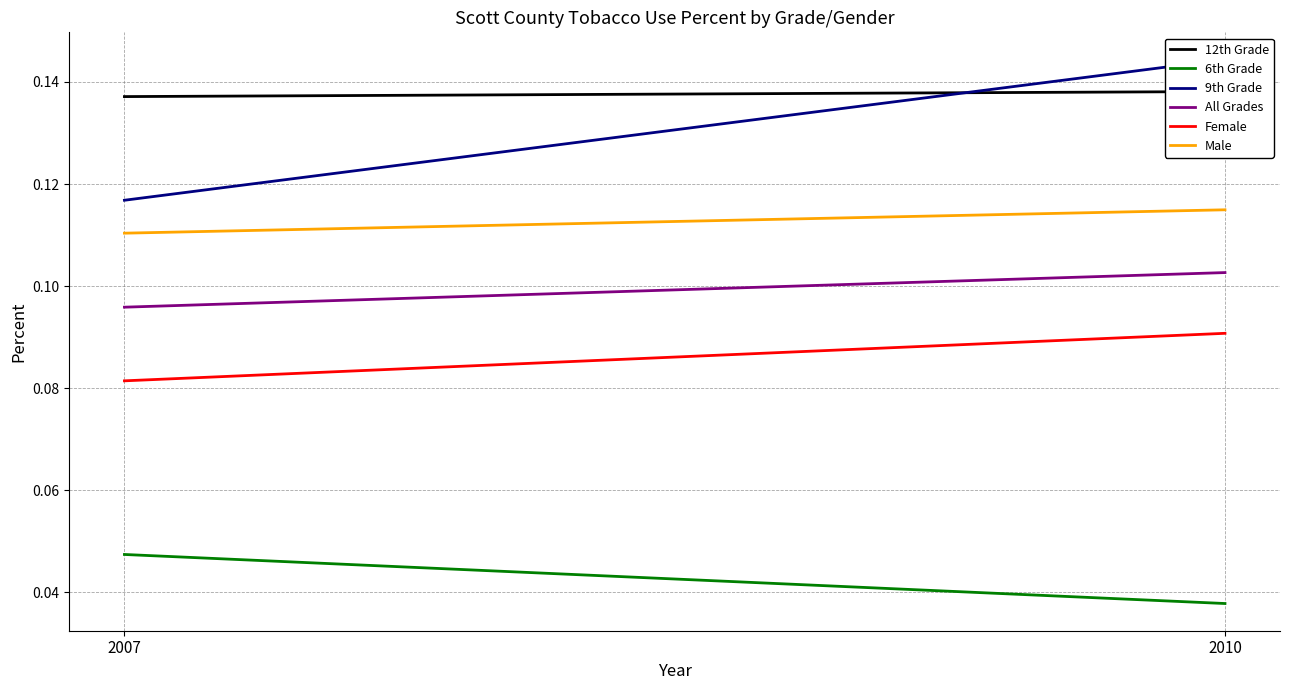

The 9th Grade series shows 0.1 at 2010. True or false?

True